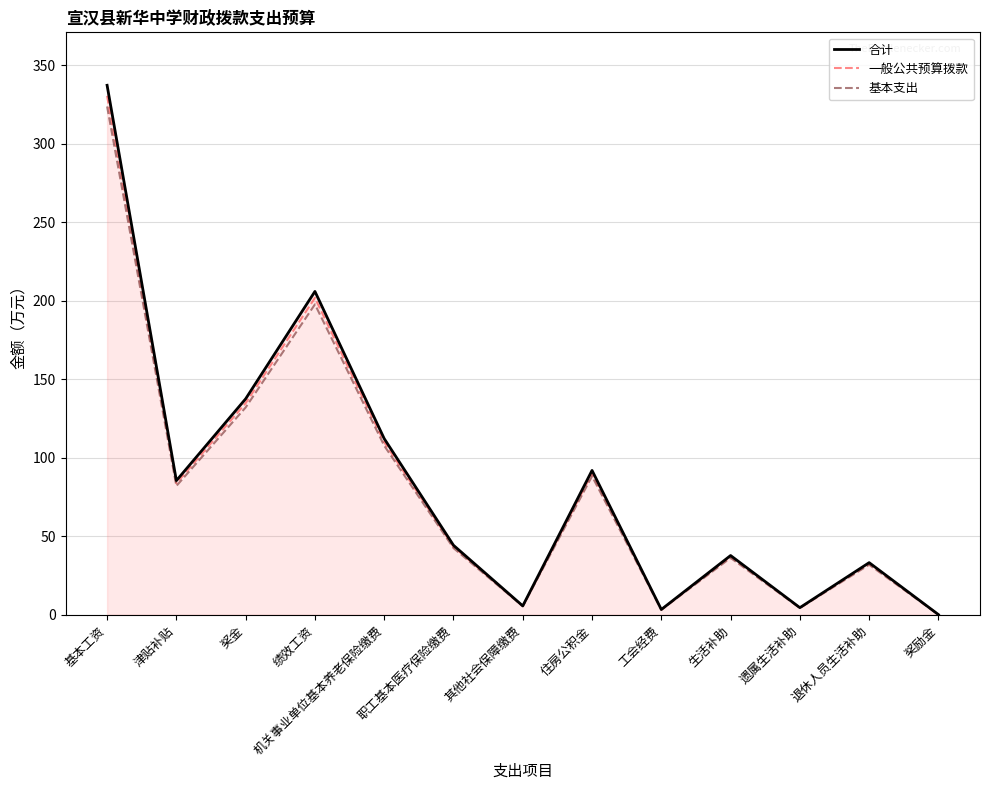

What are all the series names shown in the legend?

合计, 一般公共预算拨款, 基本支出